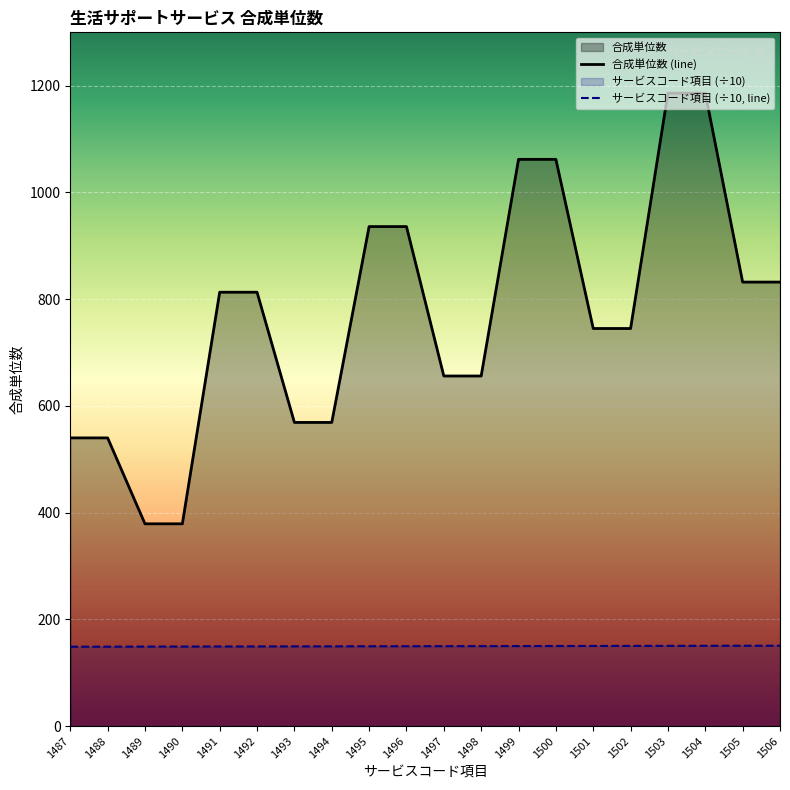

At which label does サービスコード項目 reach its minimum?

1487